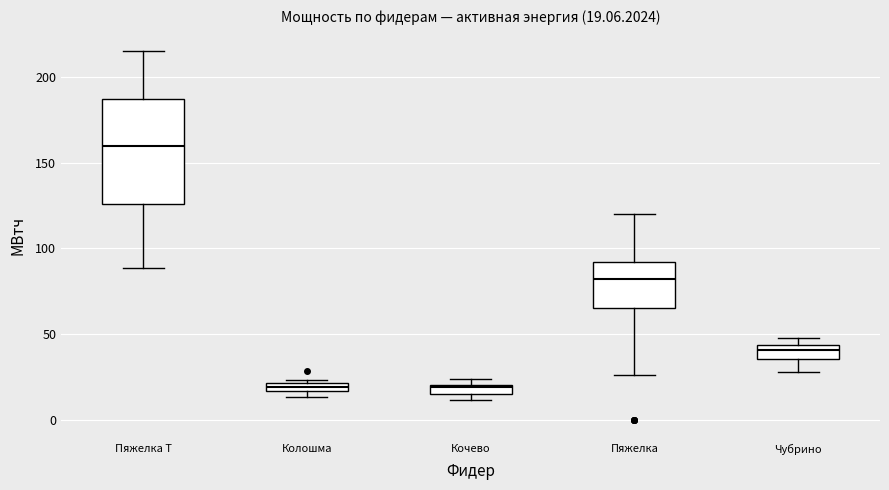

Which box is the tallest, from its lower edge to its upper edge?

Пяжелка Т